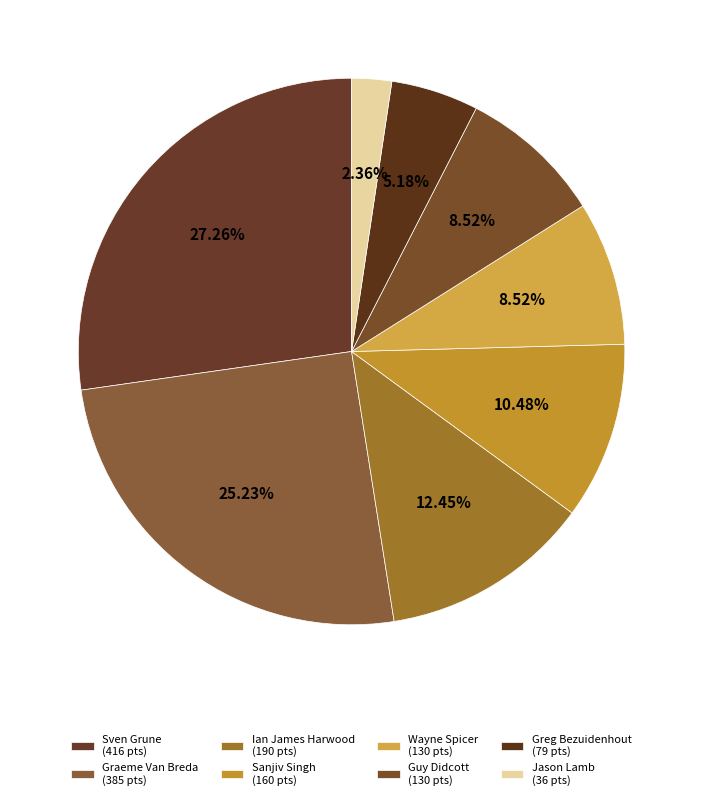

Which slice is the smallest?

Jason Lamb